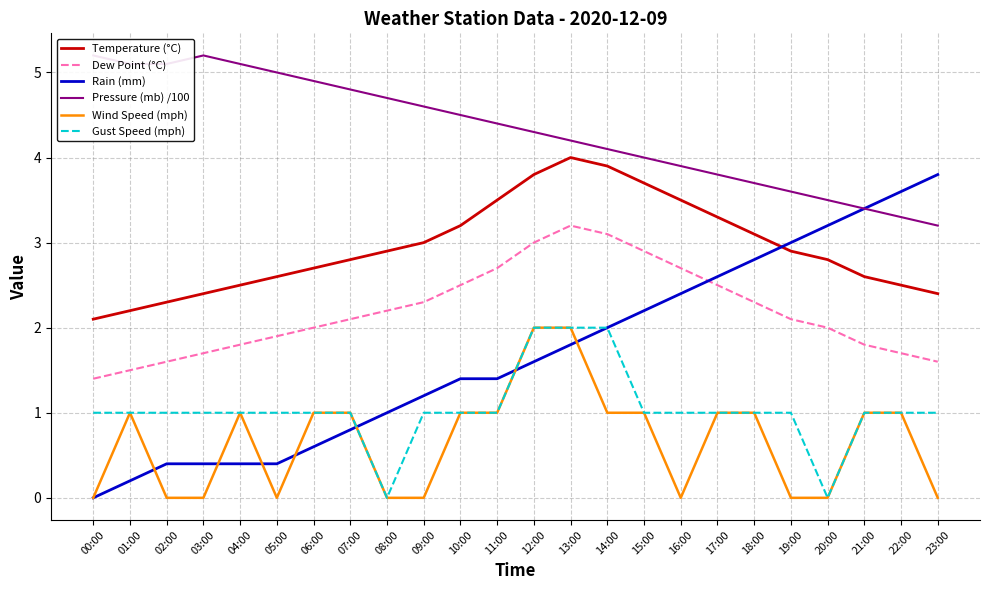

Which category has the lowest value in the Wind Speed (mph) series?

00:00